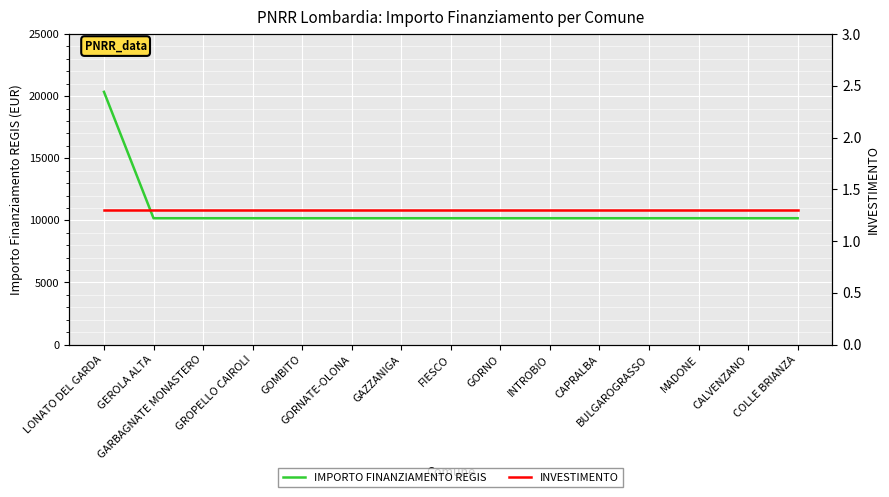

List the labels in order of INVESTIMENTO value, smallest first.

LONATO DEL GARDA, GEROLA ALTA, GARBAGNATE MONASTERO, GROPELLO CAIROLI, GOMBITO, GORNATE-OLONA, GAZZANIGA, FIESCO, GORNO, INTROBIO, CAPRALBA, BULGAROGRASSO, MADONE, CALVENZANO, COLLE BRIANZA